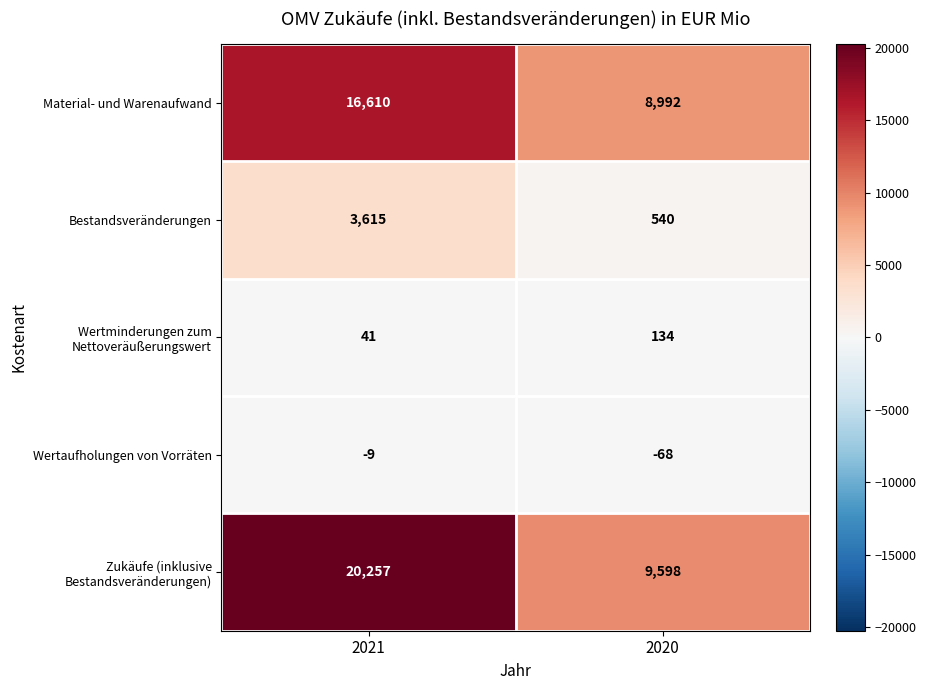

Reading left to right, what are all the values shown in this chart?

Material- und Warenaufwand: 16610	8992
Bestandsveränderungen: 3615	540
Wertminderungen zum Nettoveräußerungswert: 41	134
Wertaufholungen von Vorräten: -9	-68
Zukäufe (inklusive Bestandsveränderungen): 20257	9598